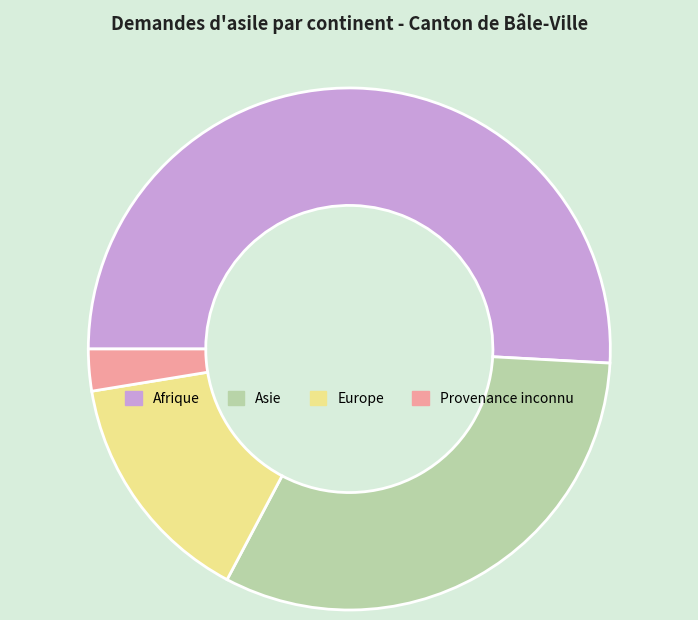

Which slice is the largest?

Afrique